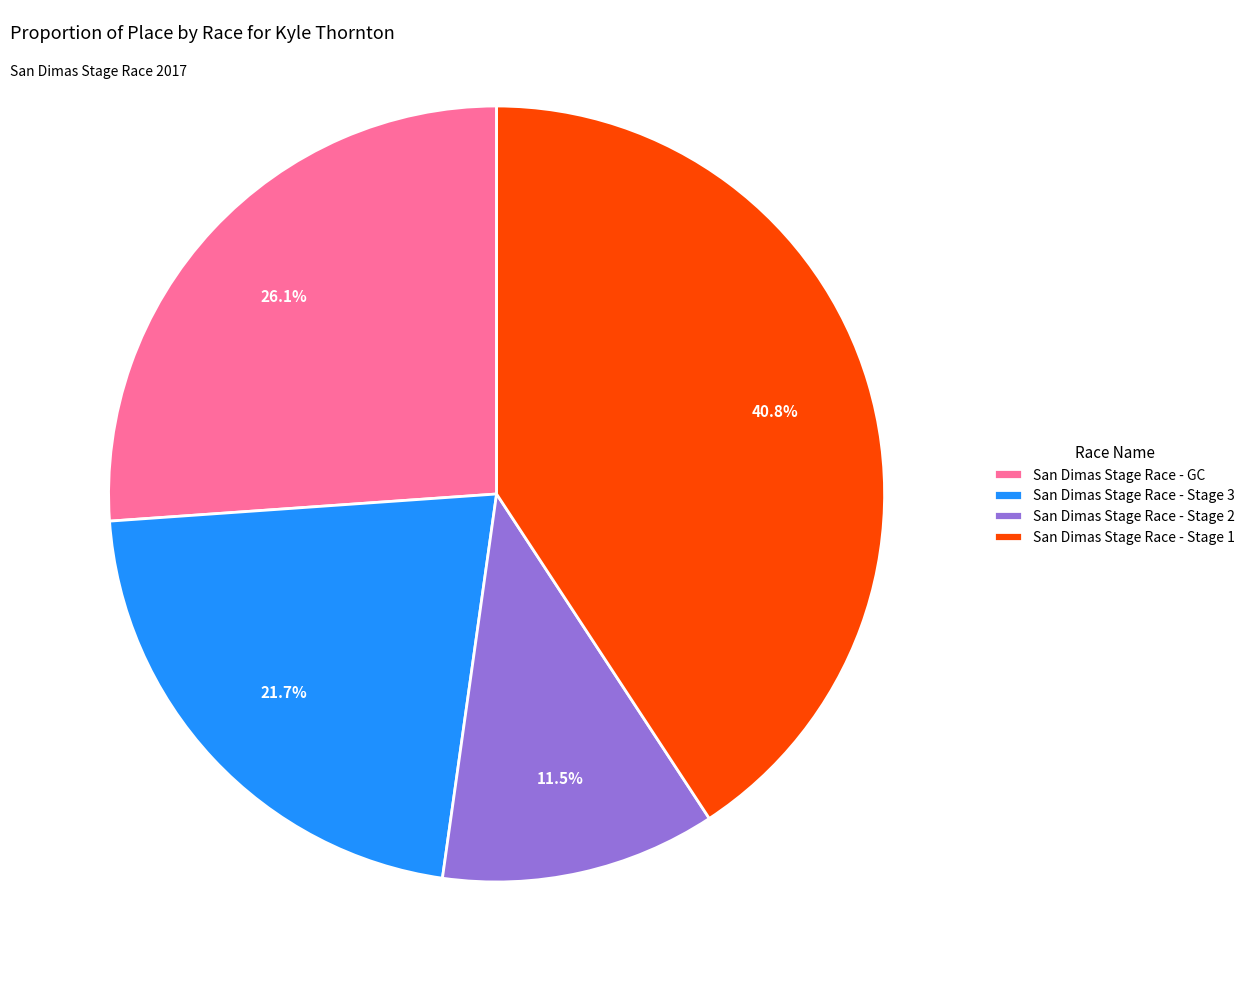

Which category has the biggest portion of the pie?

San Dimas Stage Race - Stage 1